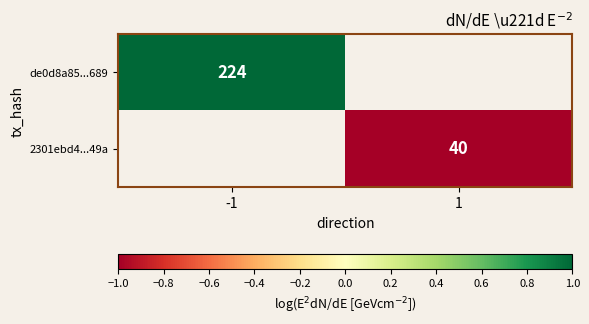

What is the maximum value shown in the chart?

1.0